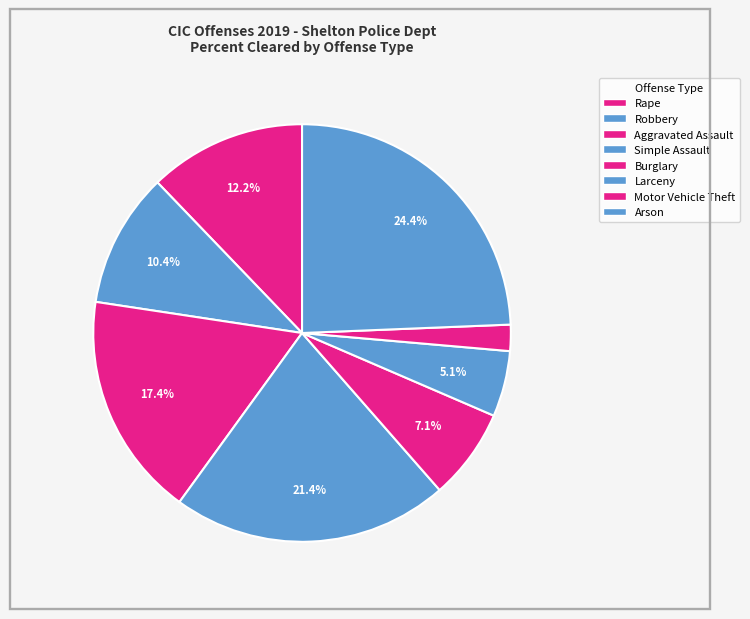

What is the ratio of the value at Larceny to the value at Aggravated Assault?

0.3